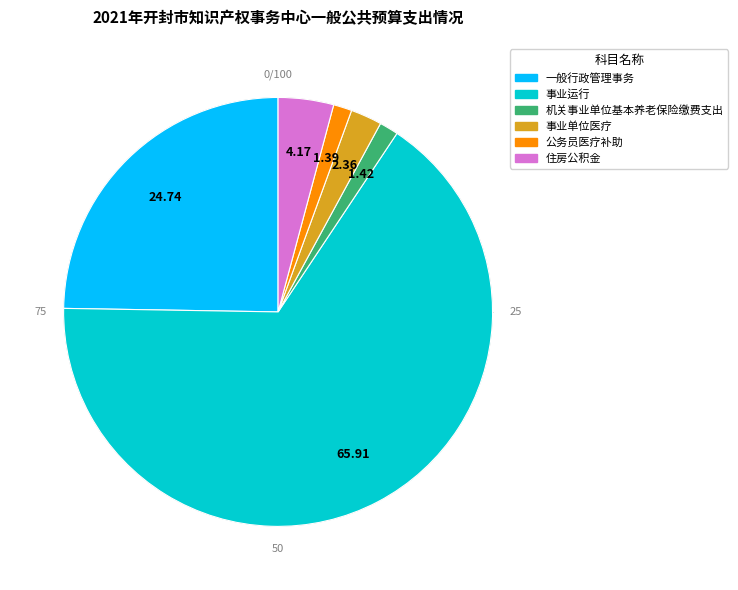

What percentage is the 机关事业单位基本养老保险缴费支出 slice, to the nearest percent?

1%